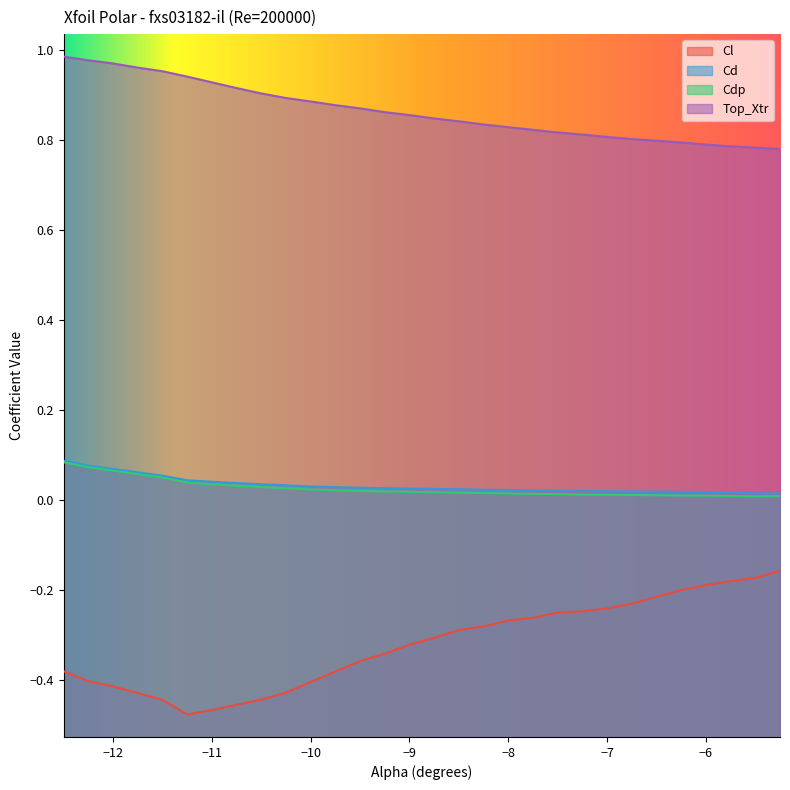

True or false: Cd and Cl intersect in this chart.

False